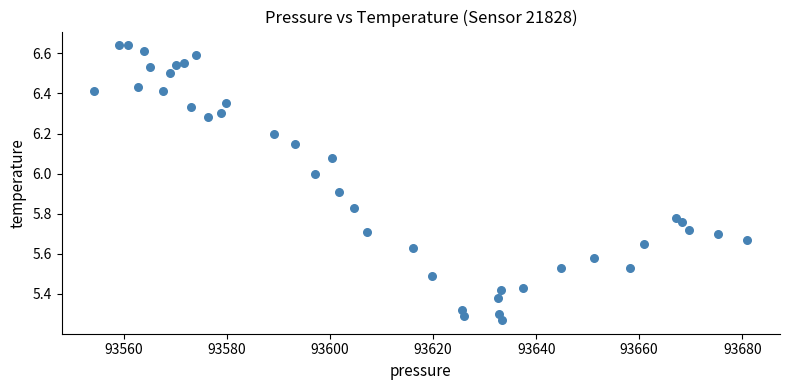

What is the range of Y values (max minus min)?

1.4